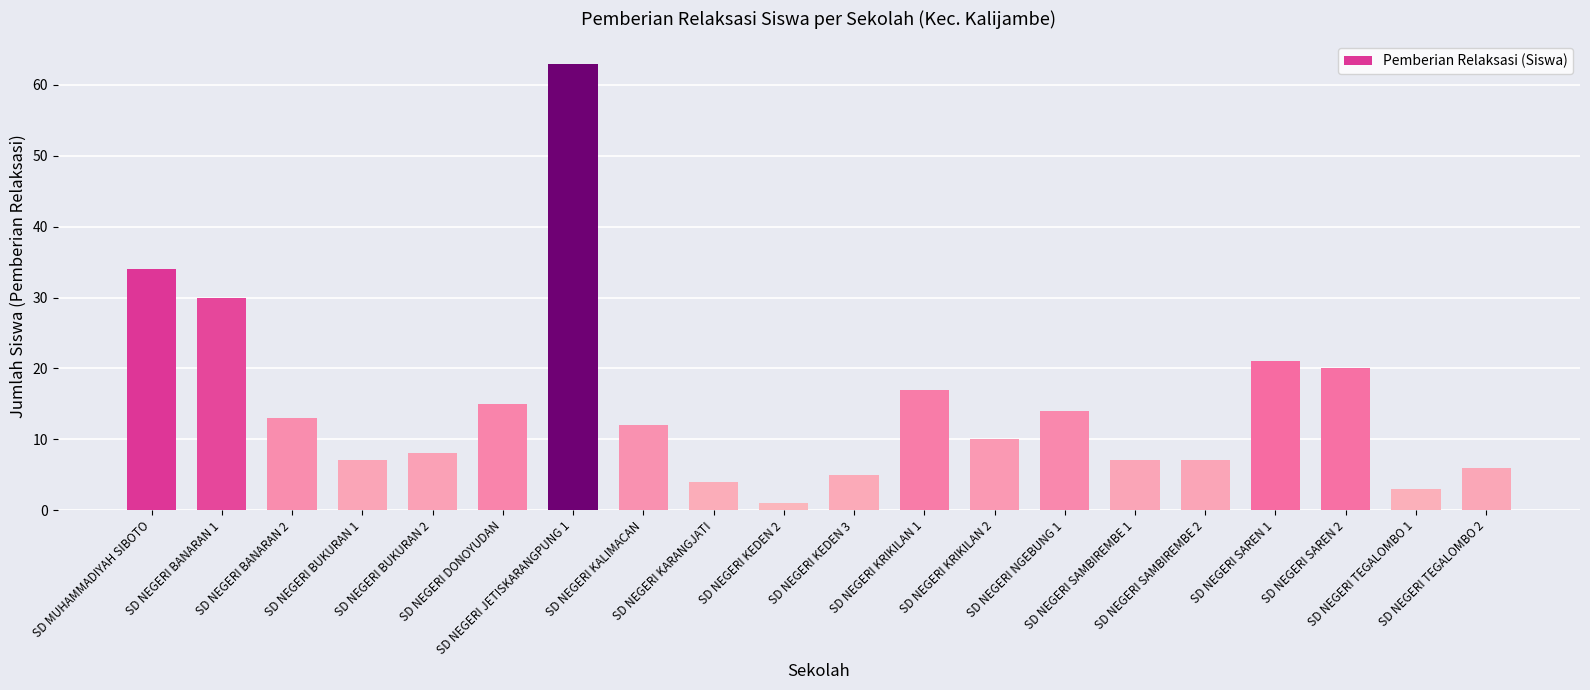

What is the difference between the maximum and minimum values?

62